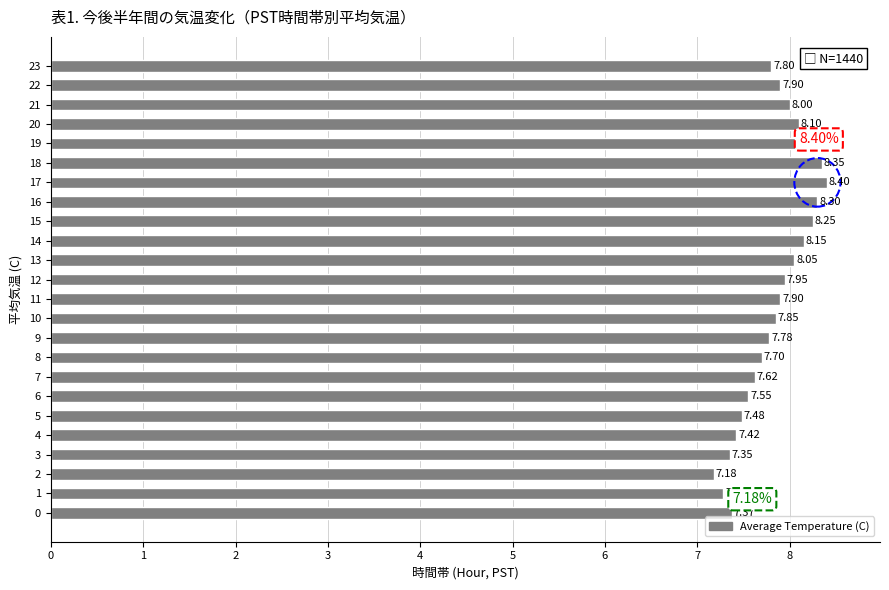

What is the change in value from 6 to 9?

+0.2